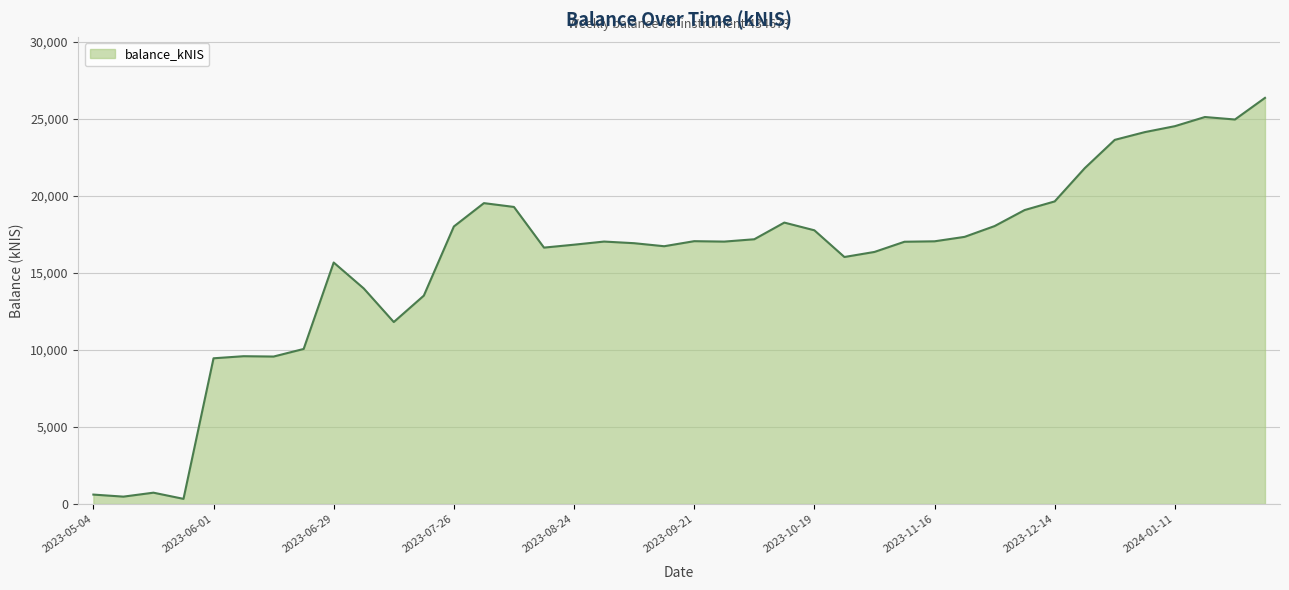

How many lines are shown in the chart?

1